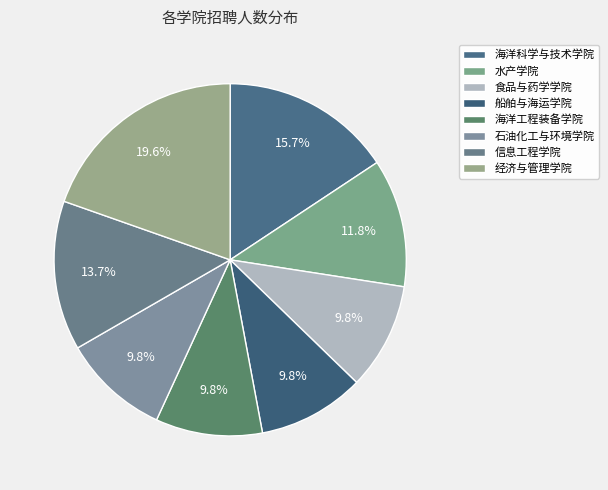

Does 石油化工与环境学院 represent more than half of the total?

No